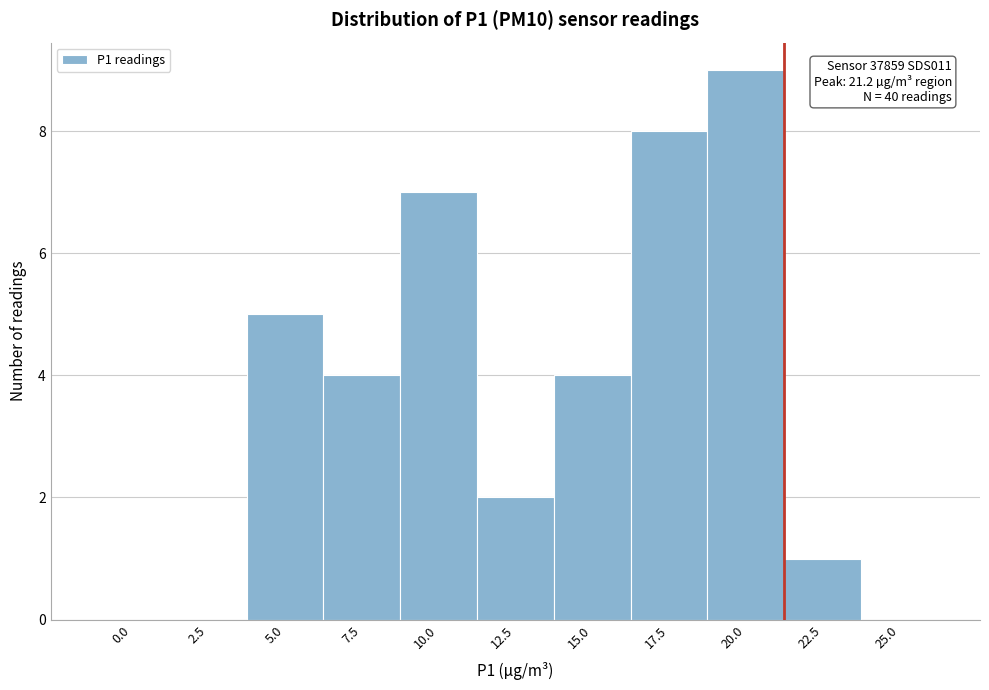

Reading right to left, extract all data points from this chart.

25.0=0	22.5=1	20.0=9	17.5=8	15.0=4	12.5=2	10.0=7	7.5=4	5.0=5	2.5=0	0.0=0